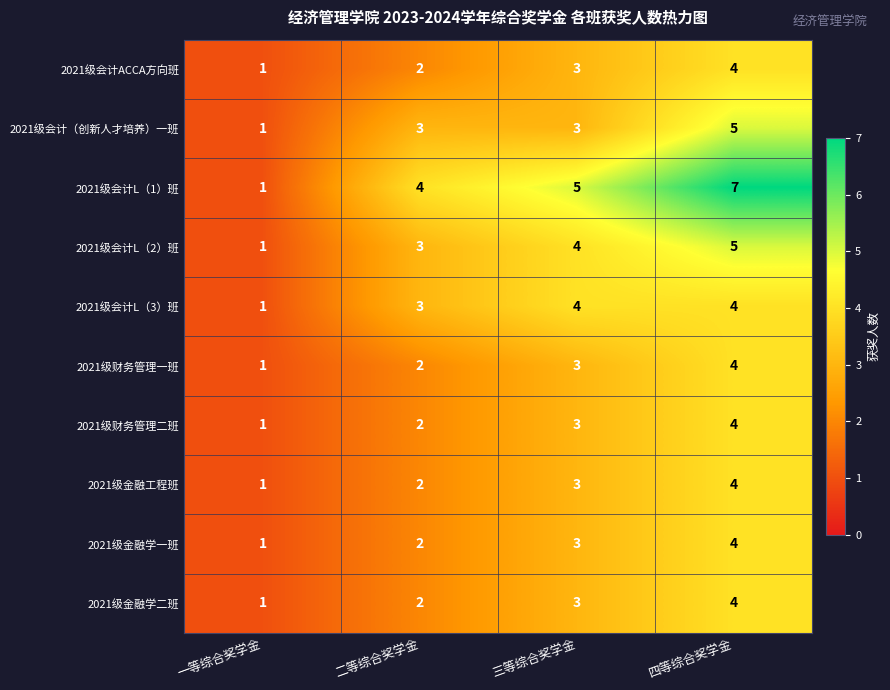

What is the difference between the maximum and minimum values in the 2021级金融学二班 series?

3